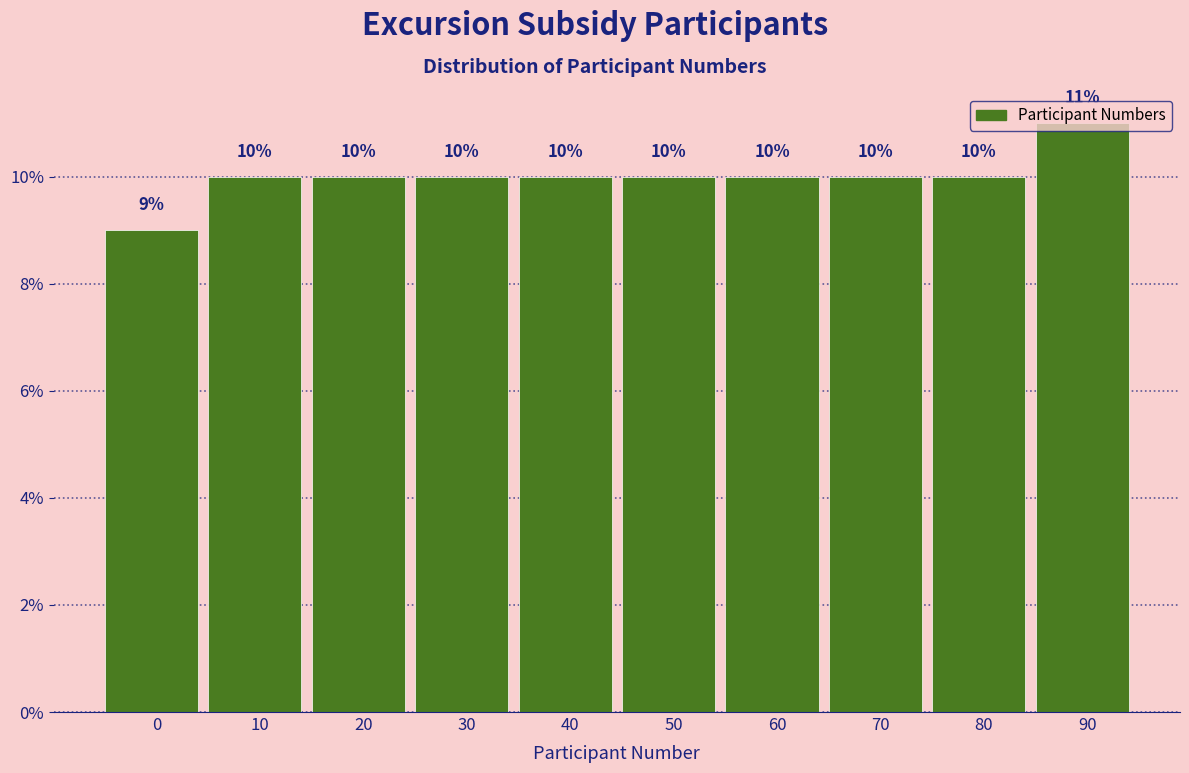

Is it true that the value at 10 is 3?

False